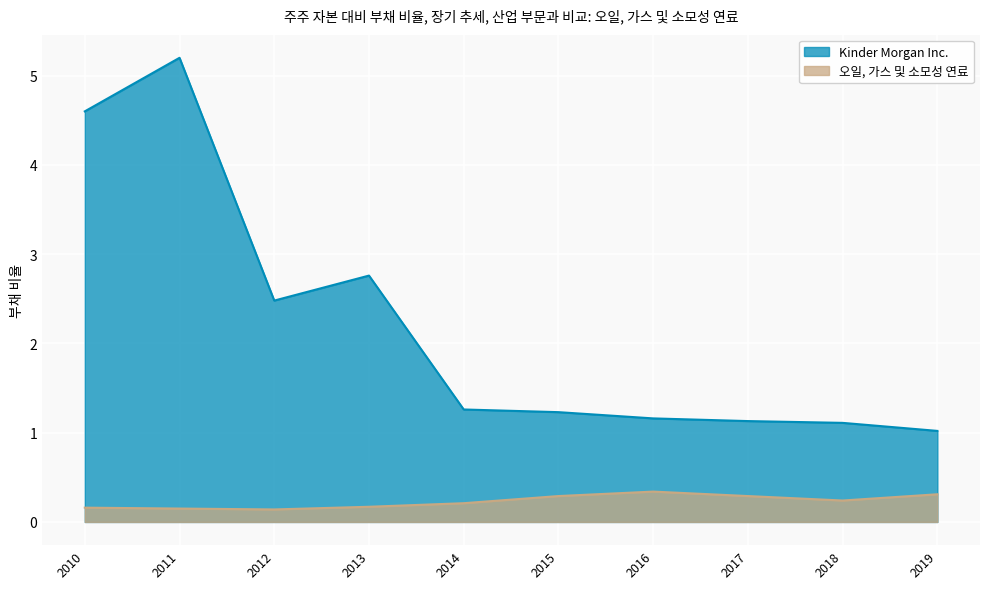

Reading left to right, transcribe all the data shown in this chart.

Kinder Morgan Inc.: 4.6	5.2	2.5	2.8	1.3	1.2	1.2	1.1	1.1	1.0
오일, 가스 및 소모성 연료: 0.2	0.1	0.1	0.2	0.2	0.3	0.3	0.3	0.2	0.3